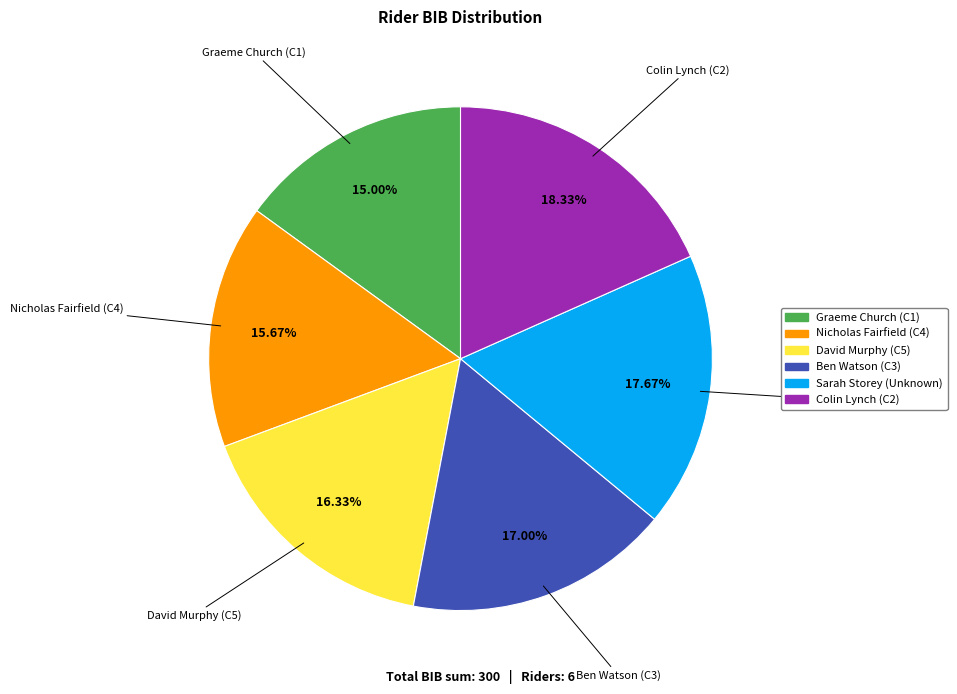

Does Nicholas Fairfield (C4) represent more than half of the total?

No